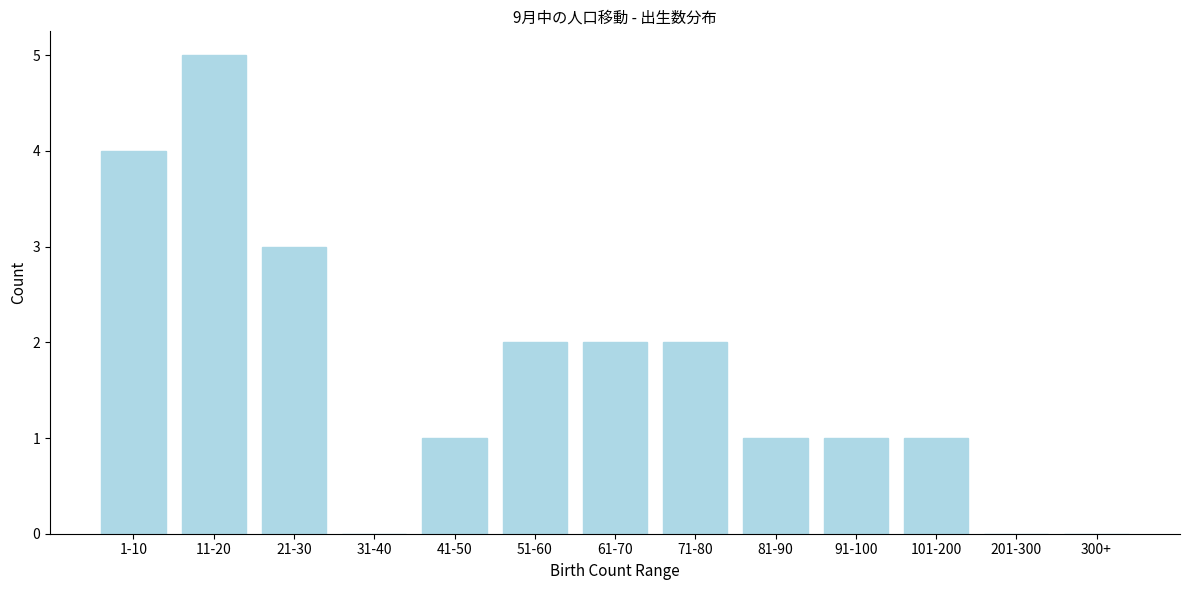

Reading left to right, what are all the values shown in this chart?

1-10=4	11-20=5	21-30=3	31-40=0	41-50=1	51-60=2	61-70=2	71-80=2	81-90=1	91-100=1	101-200=1	201-300=0	300+=0